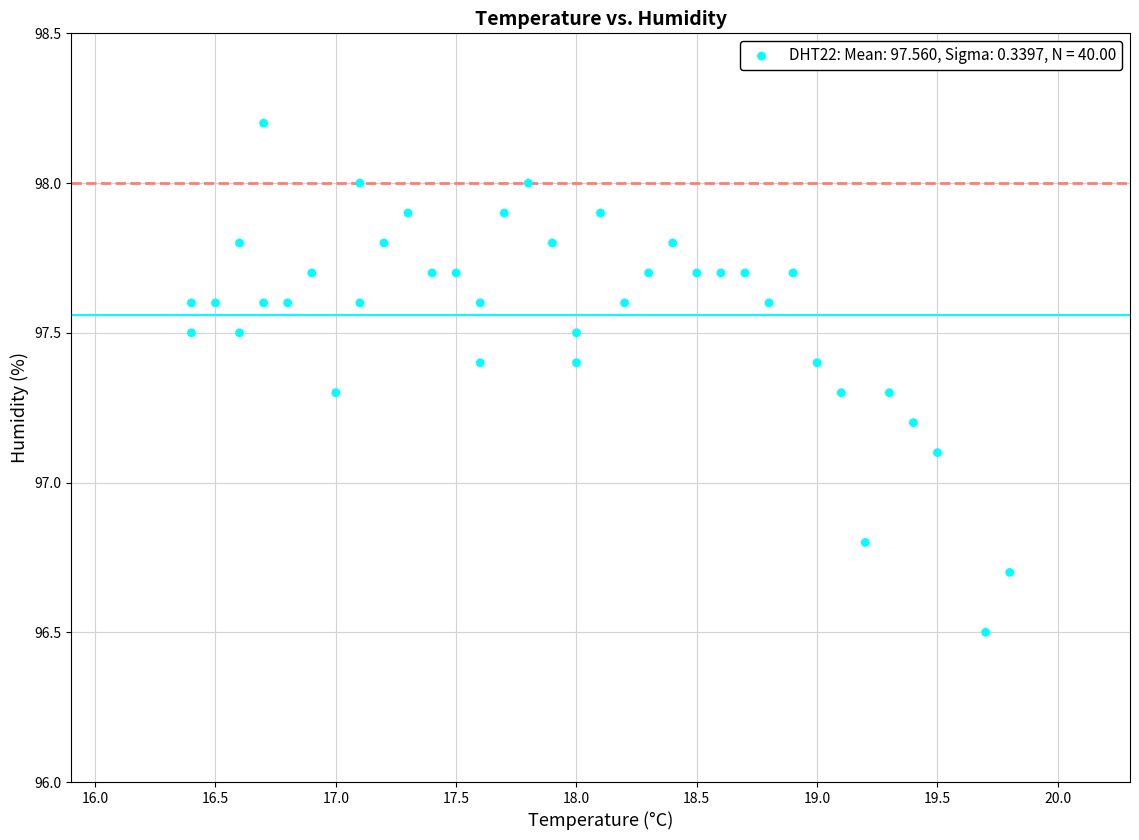

What is the range of X values (max minus min)?

3.4